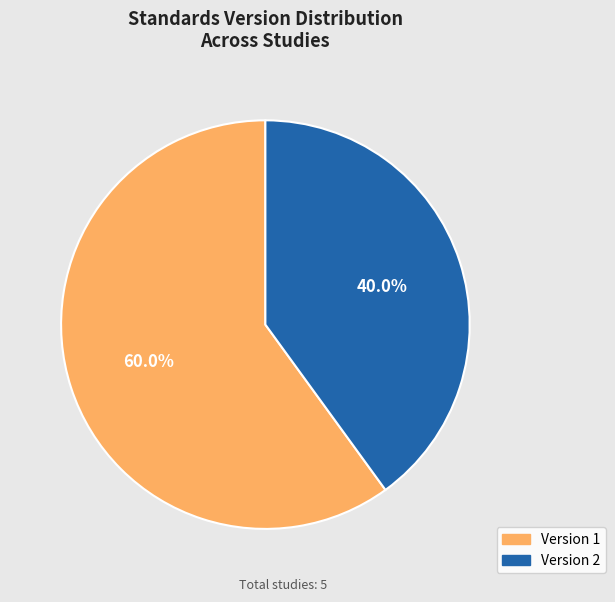

Is there any slice that represents more than half of the pie?

Yes